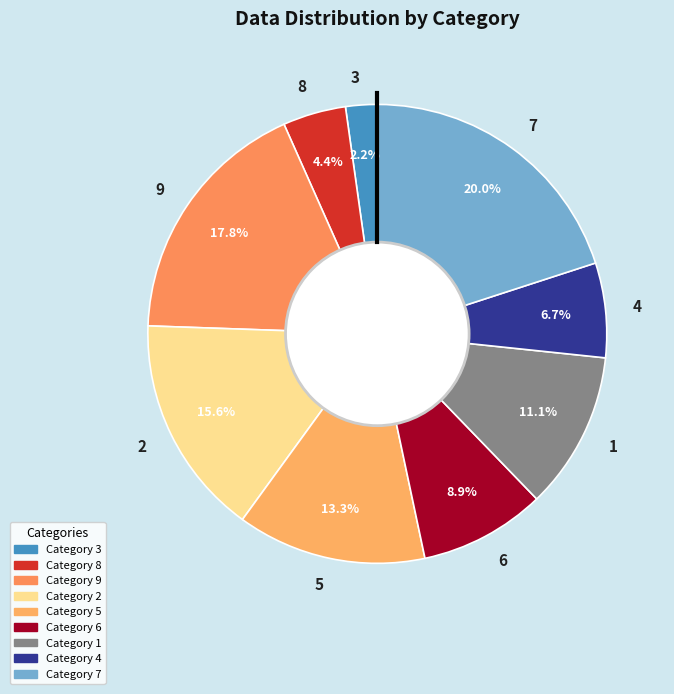

Between 8 and 9, which is larger?

9